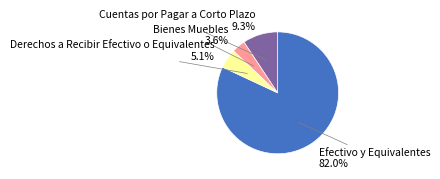

Does Efectivo y Equivalentes represent more than half of the total?

Yes